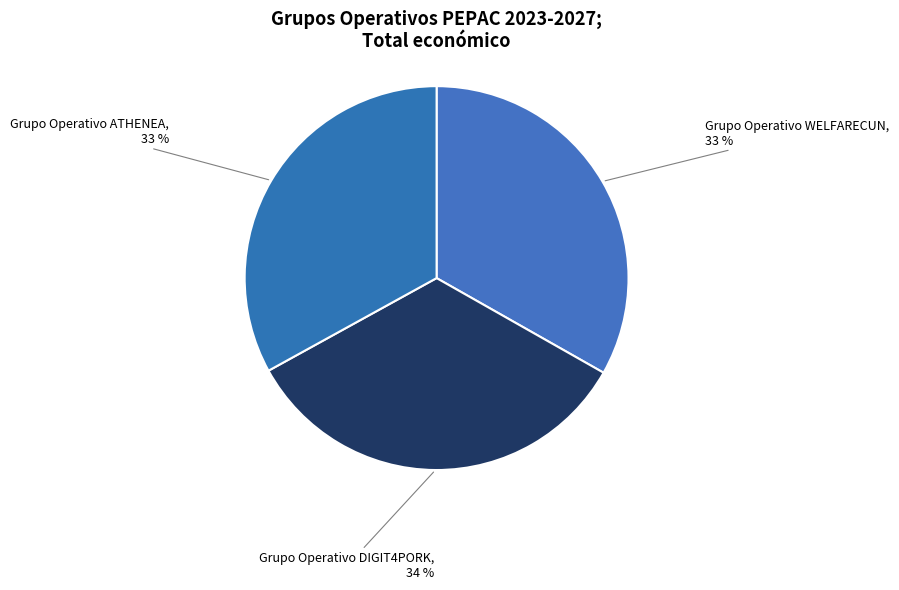

To the nearest percent, what is the difference between the largest and smallest slice percentages?

1%